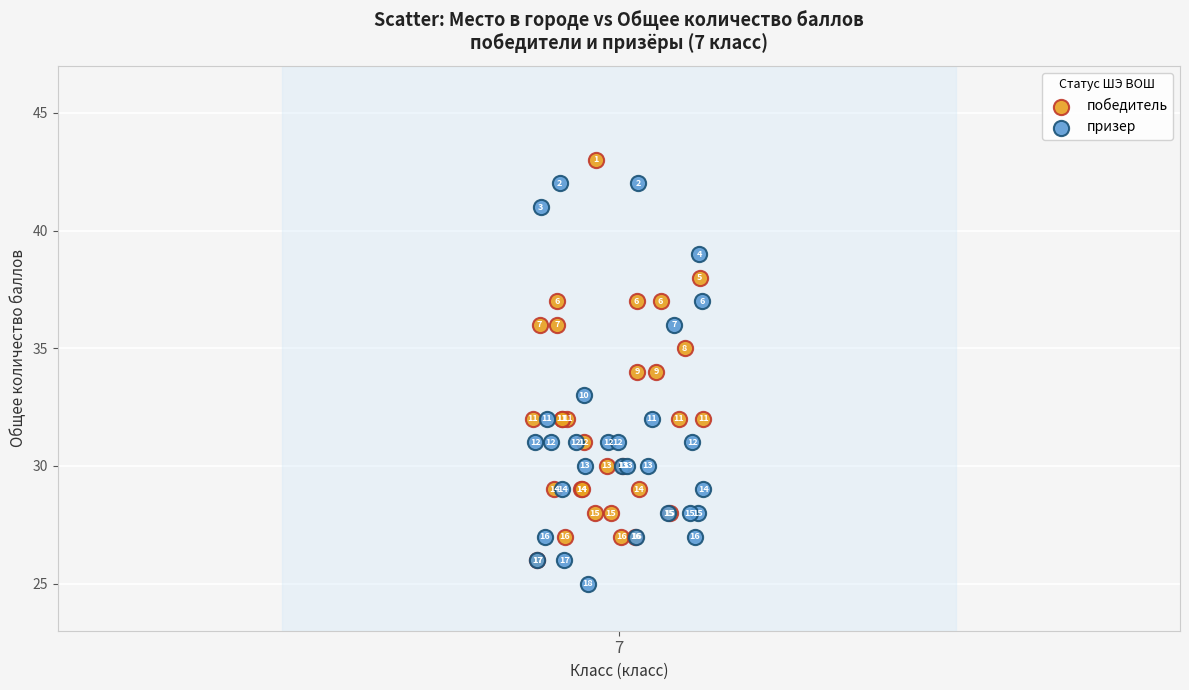

Which series reaches the maximum Y coordinate?

победитель